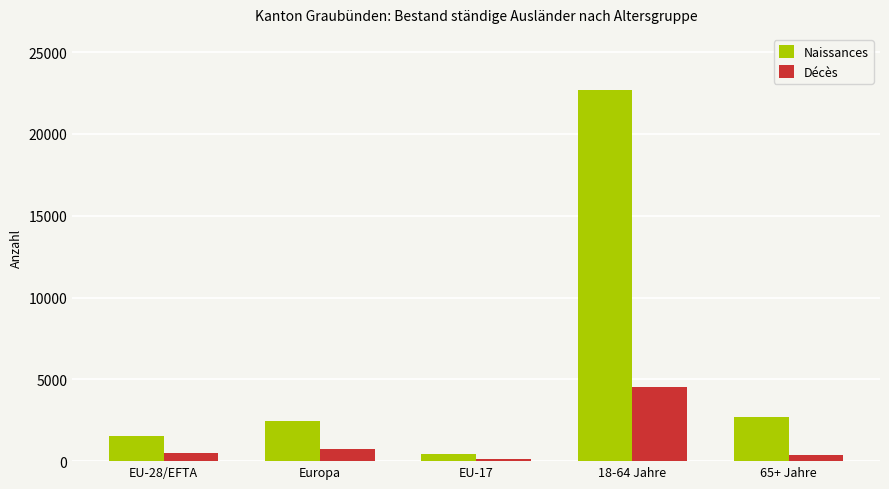

What are all the series names shown in the legend?

Naissances, Décès